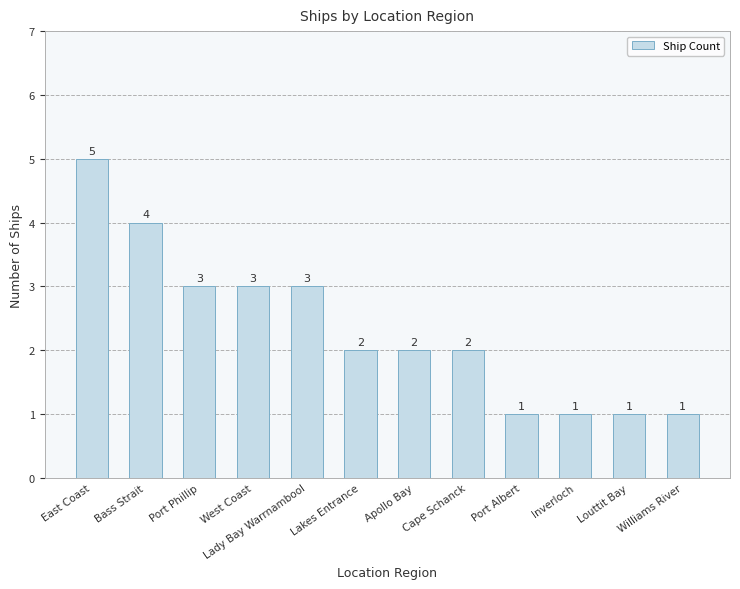

What is the label of the 2nd bar from the right?

Louttit Bay